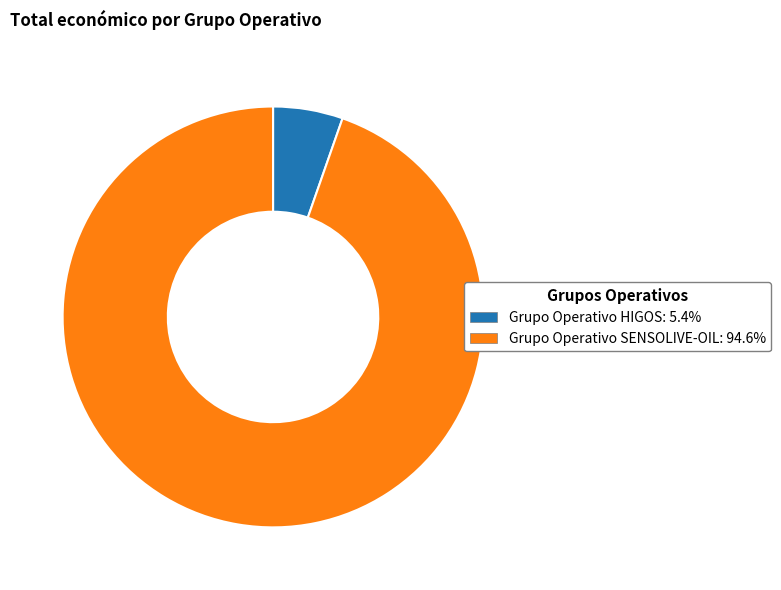

The Grupo Operativo SENSOLIVE-OIL slice represents 95% of the pie. True or false?

True